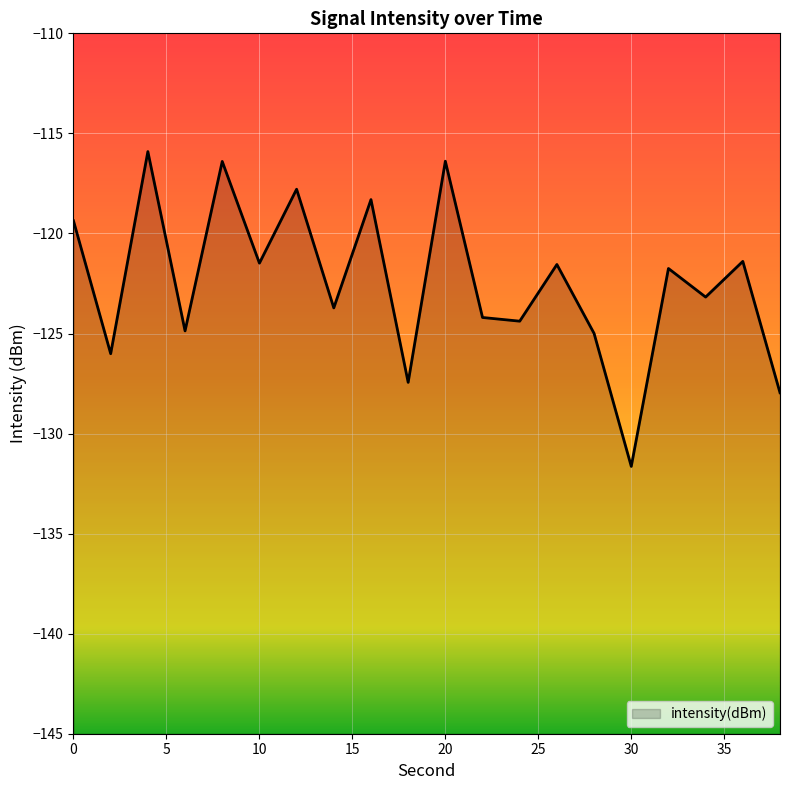

What is the difference between the maximum and minimum values?

15.7